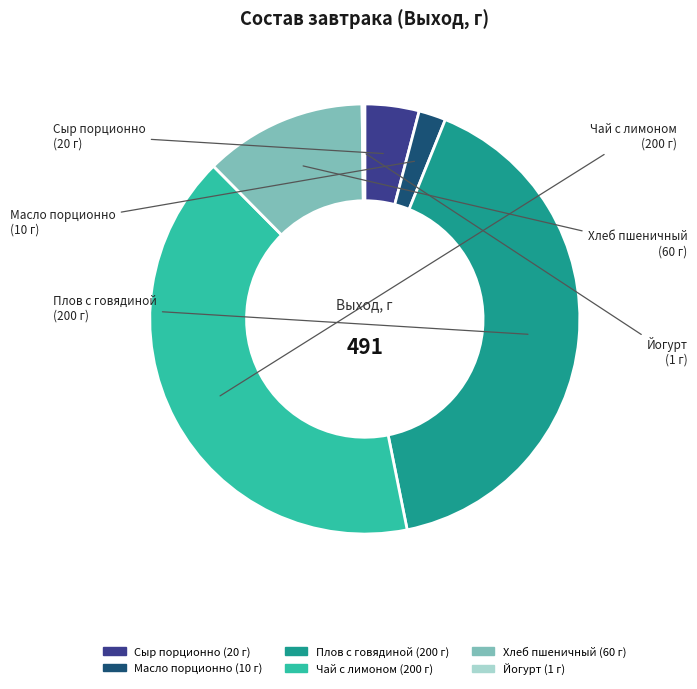

Does Плов с говядиной represent more than half of the total?

No